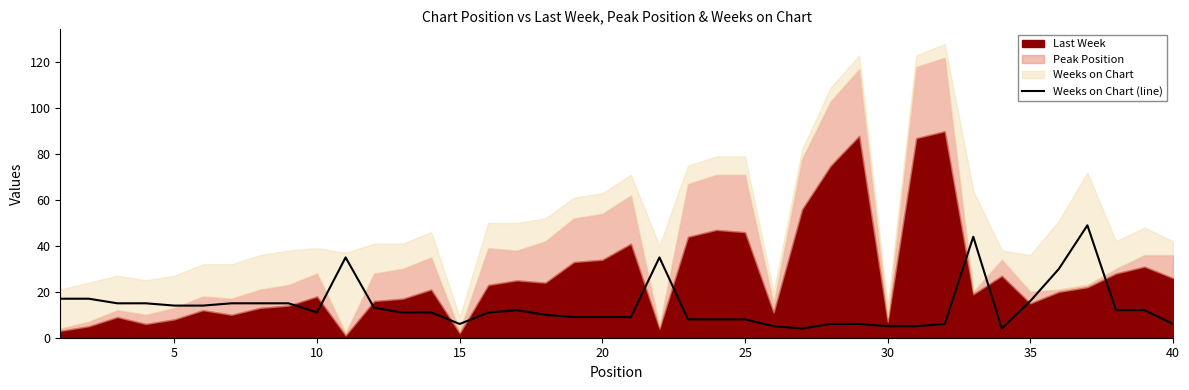

What is the lowest value of the Weeks on Chart (line) series?

4